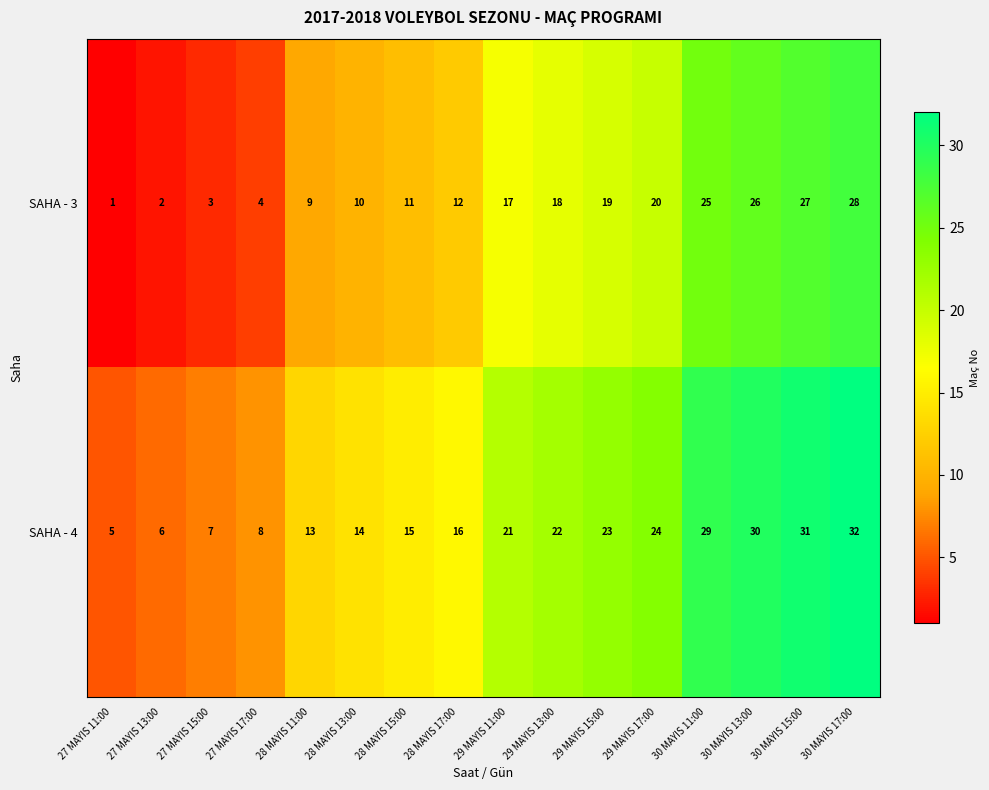

How many values in the SAHA - 4 series are below 21?

8